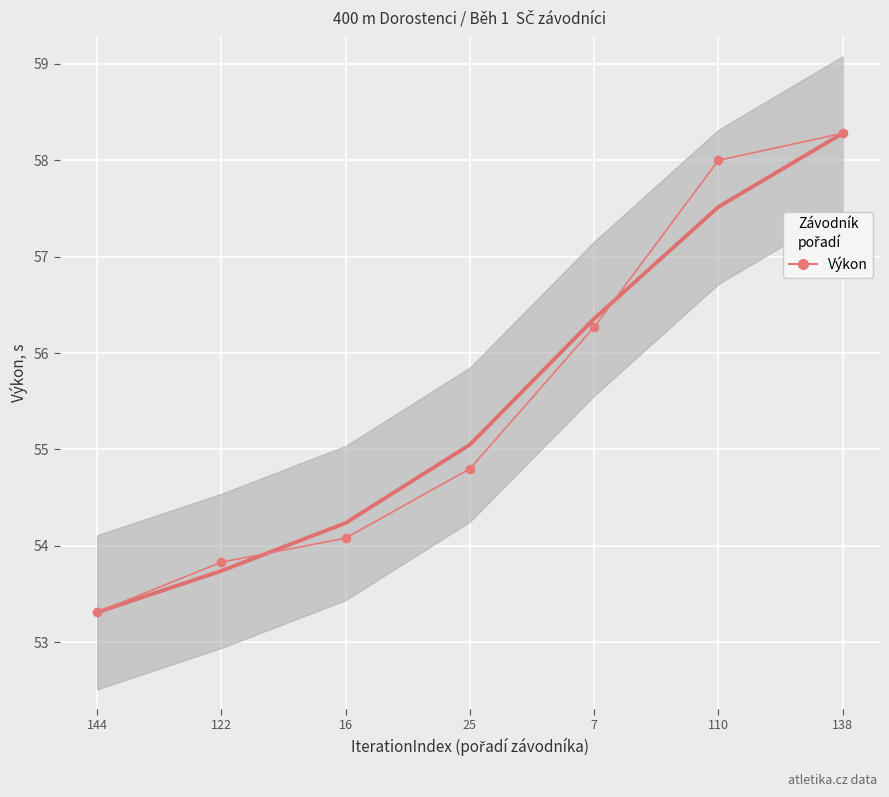

True or false: the data has more than 2 interior local peaks.

False